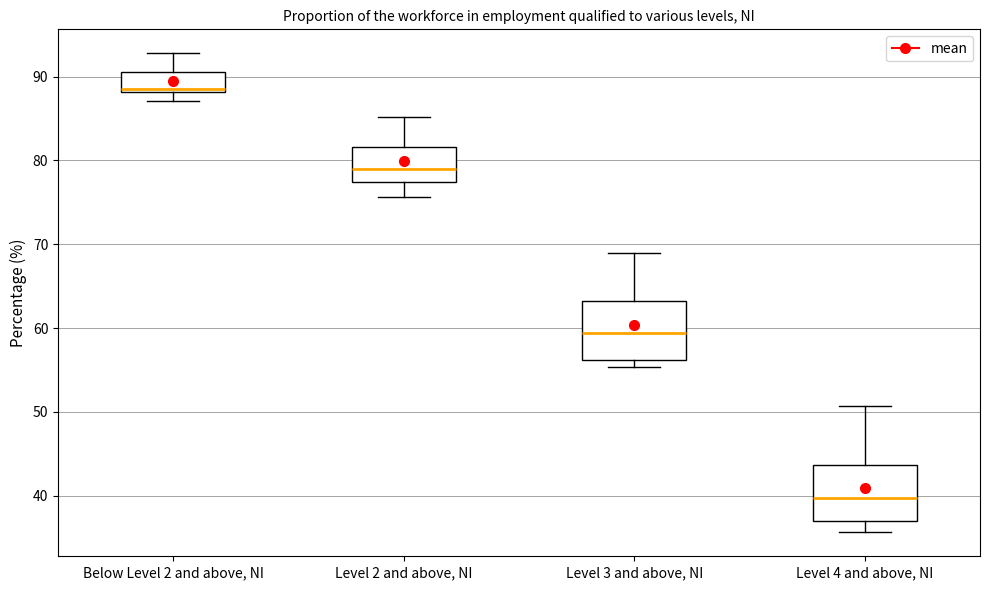

Reading left to right, transcribe this box plot: for each box, give where its median line is, the range the box spans, and where its two whiskers end, as read against the y-axis. The values are not printed on the chart, so give them approximately, as read against the axis.

Below Level 2 and above, NI: median 88 (just above the box's lower edge), box 88 to 91, whiskers 87 to 93
Level 2 and above, NI: median 79, box 77 to 82, whiskers 76 to 85
Level 3 and above, NI: median 59, box 56 to 63, whiskers 55 to 69
Level 4 and above, NI: median 40, box 37 to 44, whiskers 36 to 51